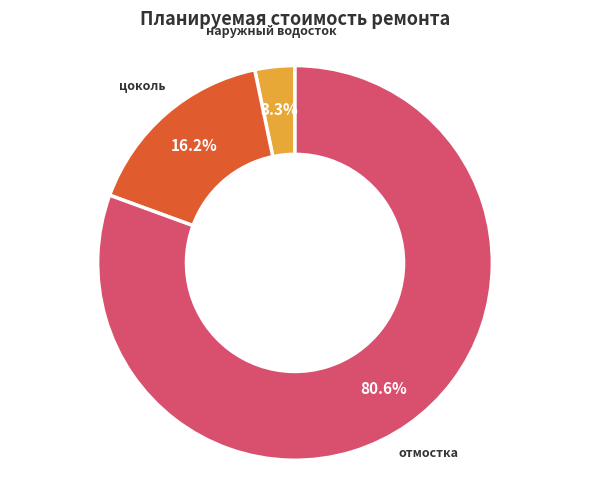

True or false: цоколь accounts for 22% of the total.

False